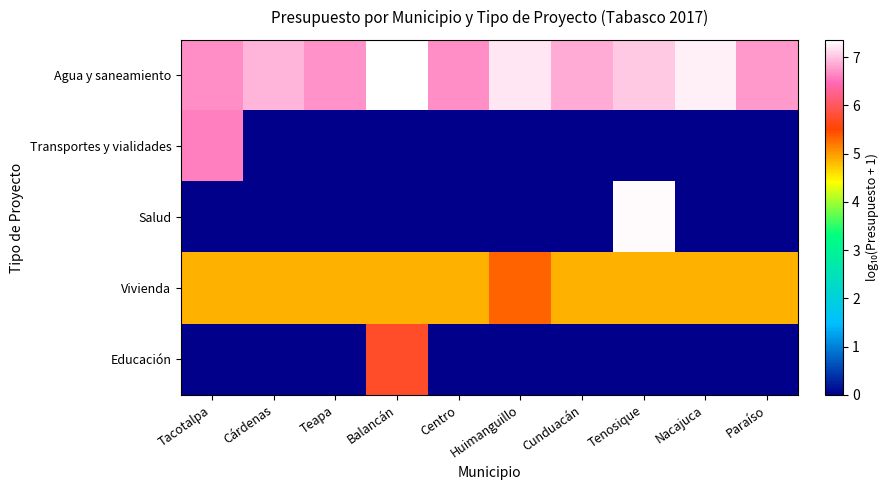

Reading right to left, what are all the values shown in this chart?

Agua y saneamiento: Paraíso=6.7	Nacajuca=7.3	Tenosique=7.0	Cunduacán=6.8	Huimanguillo=7.2	Centro=6.7	Balancán=7.4	Teapa=6.7	Cárdenas=6.9	Tacotalpa=6.7
Transportes y vialidades: Paraíso=0.0	Nacajuca=0.0	Tenosique=0.0	Cunduacán=0.0	Huimanguillo=0.0	Centro=0.0	Balancán=0.0	Teapa=0.0	Cárdenas=0.0	Tacotalpa=6.6
Salud: Paraíso=0.0	Nacajuca=0.0	Tenosique=7.3	Cunduacán=0.0	Huimanguillo=0.0	Centro=0.0	Balancán=0.0	Teapa=0.0	Cárdenas=0.0	Tacotalpa=0.0
Vivienda: Paraíso=4.9	Nacajuca=4.9	Tenosique=4.9	Cunduacán=4.9	Huimanguillo=5.3	Centro=4.9	Balancán=4.9	Teapa=4.9	Cárdenas=4.9	Tacotalpa=4.9
Educación: Paraíso=0.0	Nacajuca=0.0	Tenosique=0.0	Cunduacán=0.0	Huimanguillo=0.0	Centro=0.0	Balancán=5.7	Teapa=0.0	Cárdenas=0.0	Tacotalpa=0.0